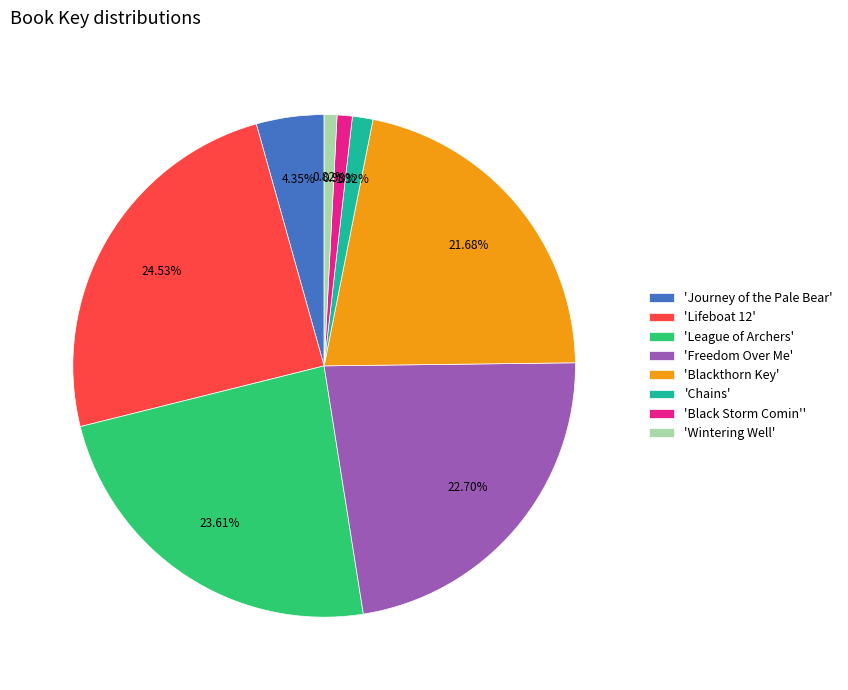

How many segments does this pie chart have?

8